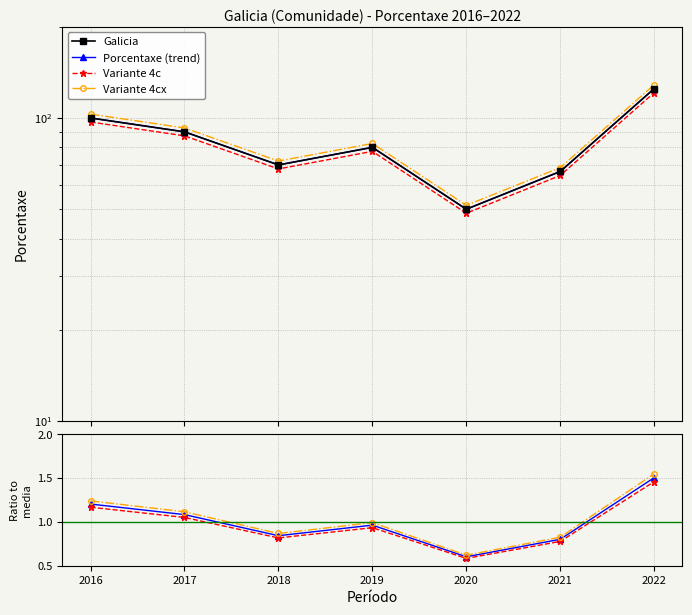

What is the greatest value displayed?

125.0